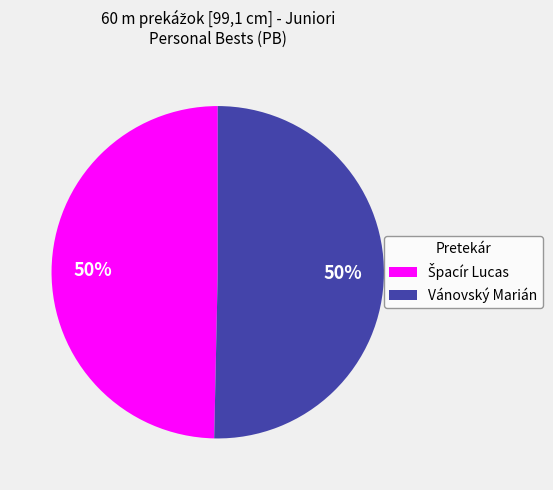

To the nearest percent, what is the average slice percentage?

50%